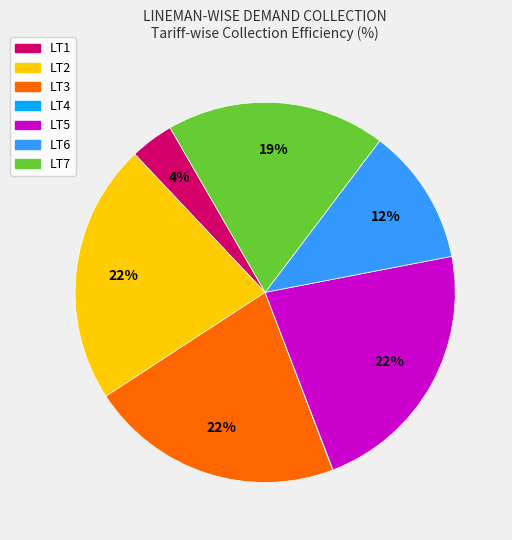

Is there a majority slice in this chart?

No